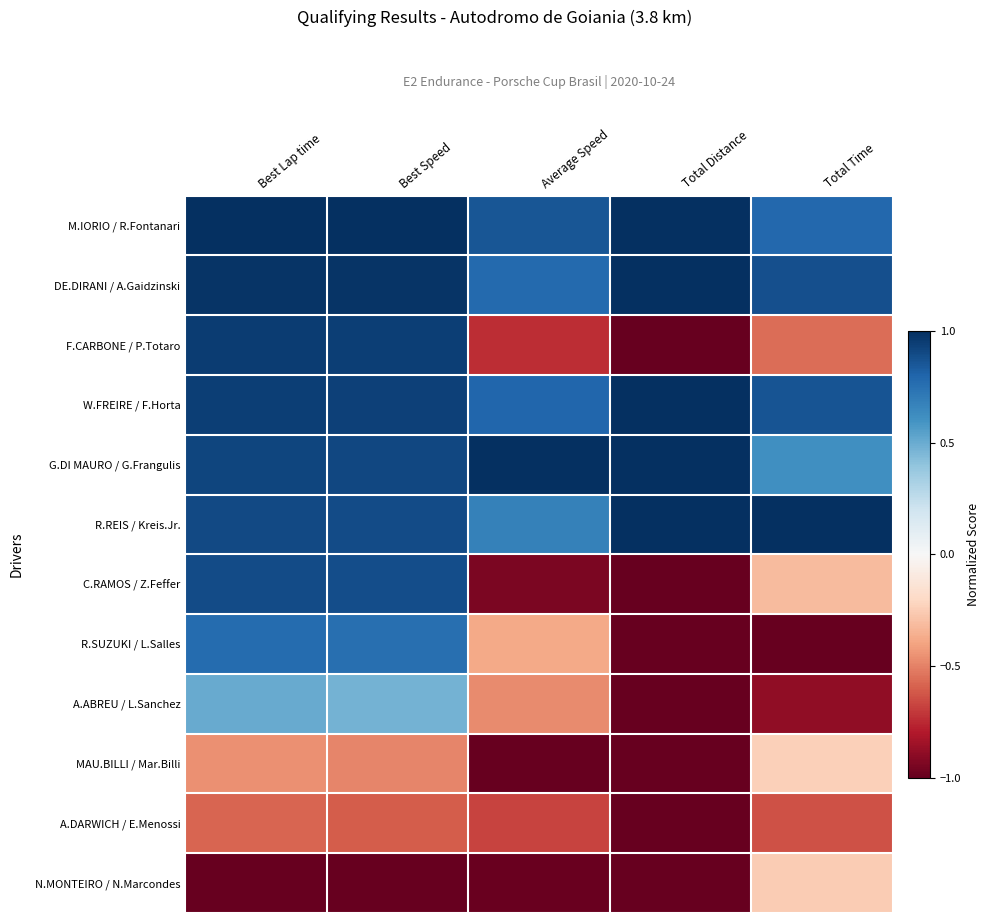

Reading left to right, transcribe all the data shown in this chart.

M.IORIO / R.Fontanari: Best Lap time=1.0	Best Speed=1.0	Average Speed=0.9	Total Distance=1.0	Total Time=0.8
DE.DIRANI / A.Gaidzinski: Best Lap time=1.0	Best Speed=1.0	Average Speed=0.8	Total Distance=1.0	Total Time=0.9
F.CARBONE / P.Totaro: Best Lap time=0.9	Best Speed=0.9	Average Speed=-0.7	Total Distance=-1.0	Total Time=-0.6
W.FREIRE / F.Horta: Best Lap time=0.9	Best Speed=0.9	Average Speed=0.8	Total Distance=1.0	Total Time=0.9
G.DI MAURO / G.Frangulis: Best Lap time=0.9	Best Speed=0.9	Average Speed=1.0	Total Distance=1.0	Total Time=0.6
R.REIS / Kreis.Jr.: Best Lap time=0.9	Best Speed=0.9	Average Speed=0.7	Total Distance=1.0	Total Time=1.0
C.RAMOS / Z.Feffer: Best Lap time=0.9	Best Speed=0.9	Average Speed=-0.9	Total Distance=-1.0	Total Time=-0.3
R.SUZUKI / L.Salles: Best Lap time=0.8	Best Speed=0.8	Average Speed=-0.4	Total Distance=-1.0	Total Time=-1.0
A.ABREU / L.Sanchez: Best Lap time=0.5	Best Speed=0.5	Average Speed=-0.5	Total Distance=-1.0	Total Time=-0.9
MAU.BILLI / Mar.Billi: Best Lap time=-0.5	Best Speed=-0.5	Average Speed=-1.0	Total Distance=-1.0	Total Time=-0.2
A.DARWICH / E.Menossi: Best Lap time=-0.6	Best Speed=-0.6	Average Speed=-0.7	Total Distance=-1.0	Total Time=-0.6
N.MONTEIRO / N.Marcondes: Best Lap time=-1.0	Best Speed=-1.0	Average Speed=-1.0	Total Distance=-1.0	Total Time=-0.3